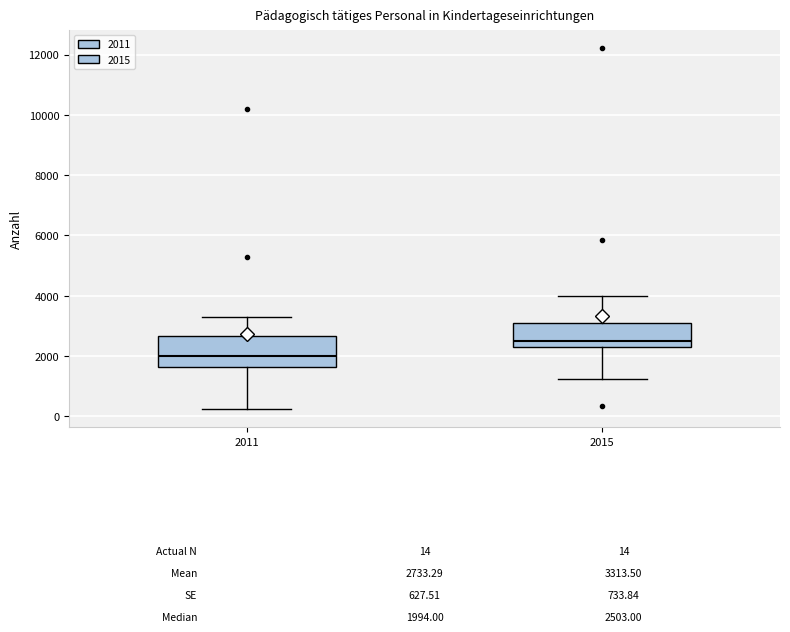

Where does the median line of the box at x = 2011 sit on the y-axis? The values are not printed on the chart, so give them approximately, as read against the axis.

2000